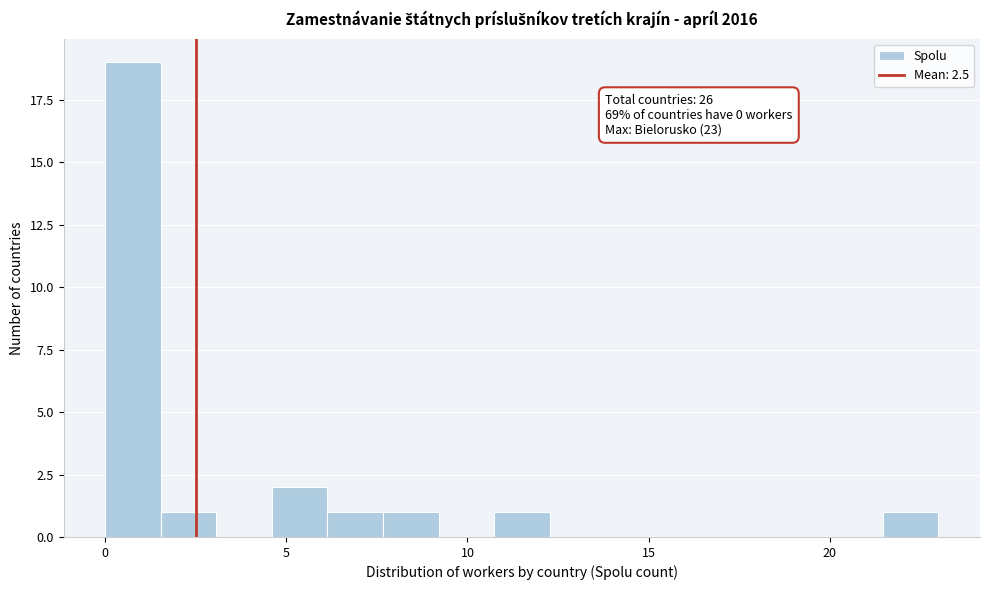

Read against the x-axis, roughly where is the centre of the tallest bar?

1.0